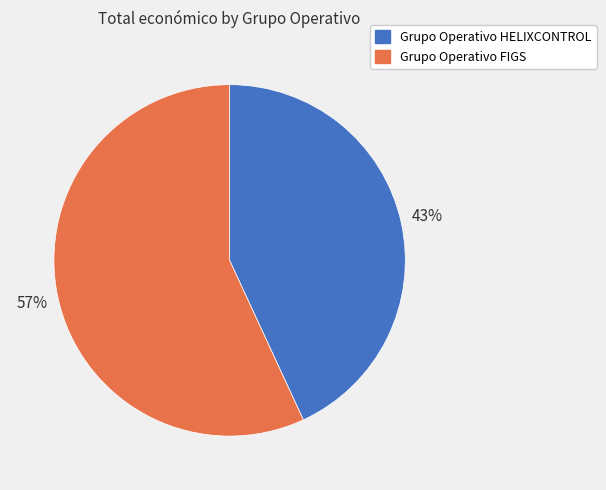

What percentage is the Grupo Operativo HELIXCONTROL slice, to the nearest percent?

43%